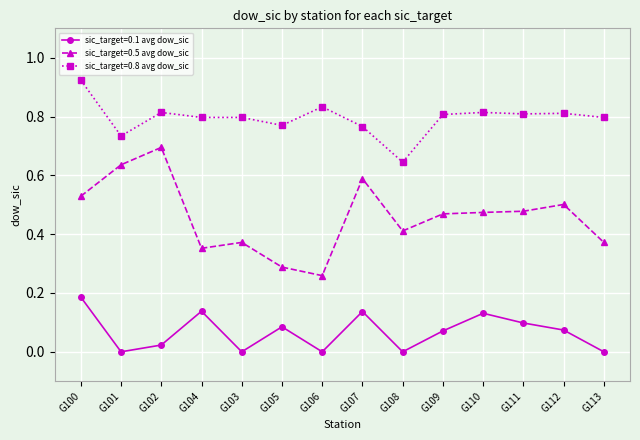

How many lines are shown in the chart?

3